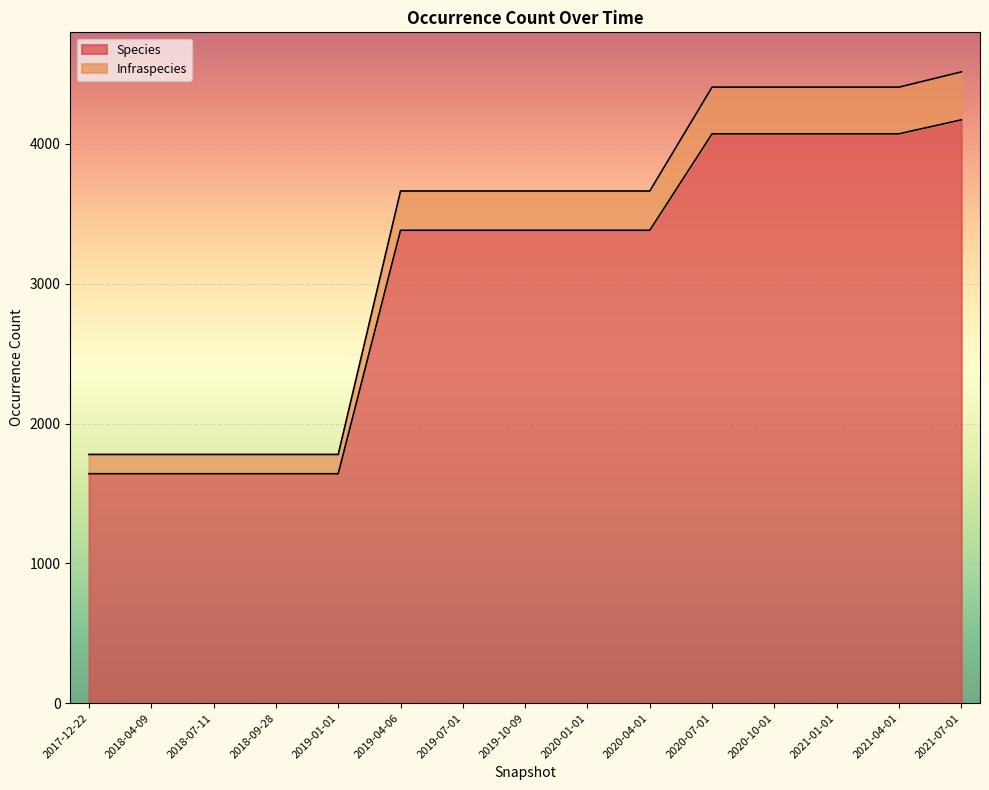

At which label does Species first exceed 3382?

2020-07-01